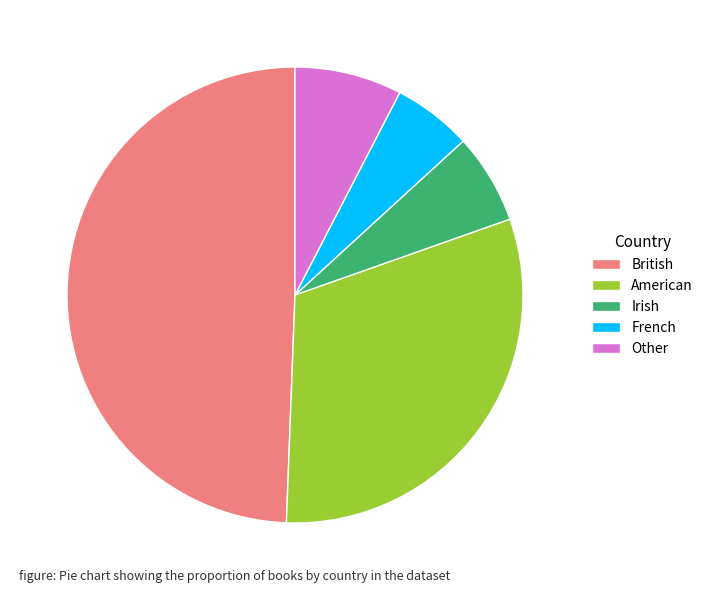

Count the number of slices in the pie.

5